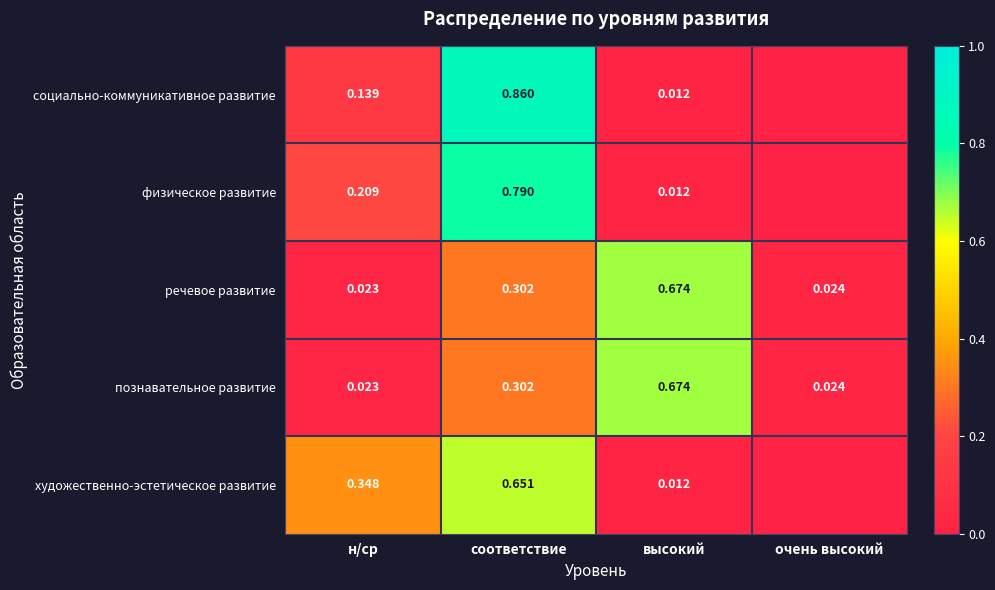

Which series changed the most between соответствие and высокий?

социально-коммуникативное развитие